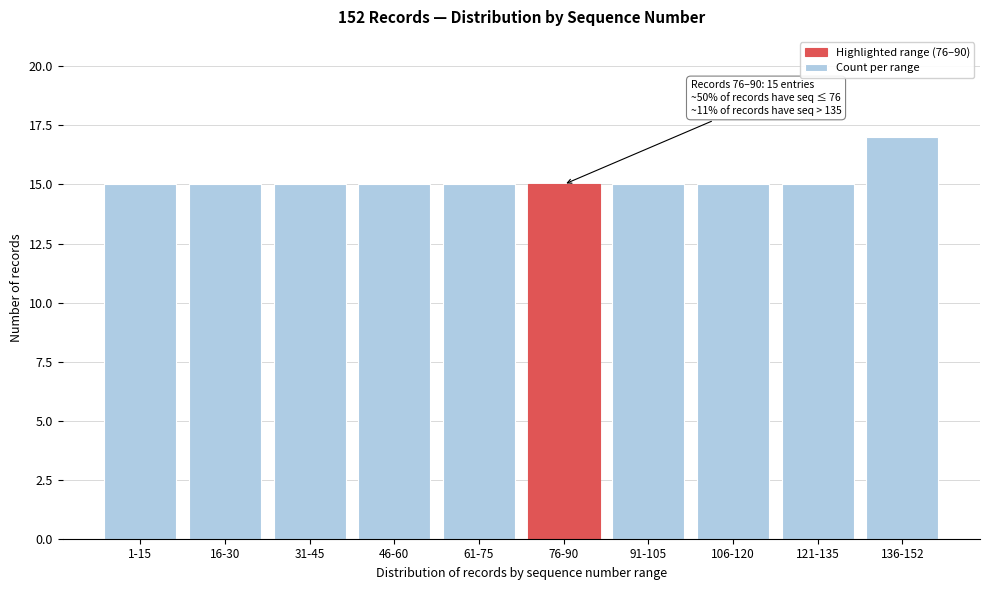

Reading left to right, transcribe all the data shown in this chart.

1-15=15	16-30=15	31-45=15	46-60=15	61-75=15	76-90=15	91-105=15	106-120=15	121-135=15	136-152=17